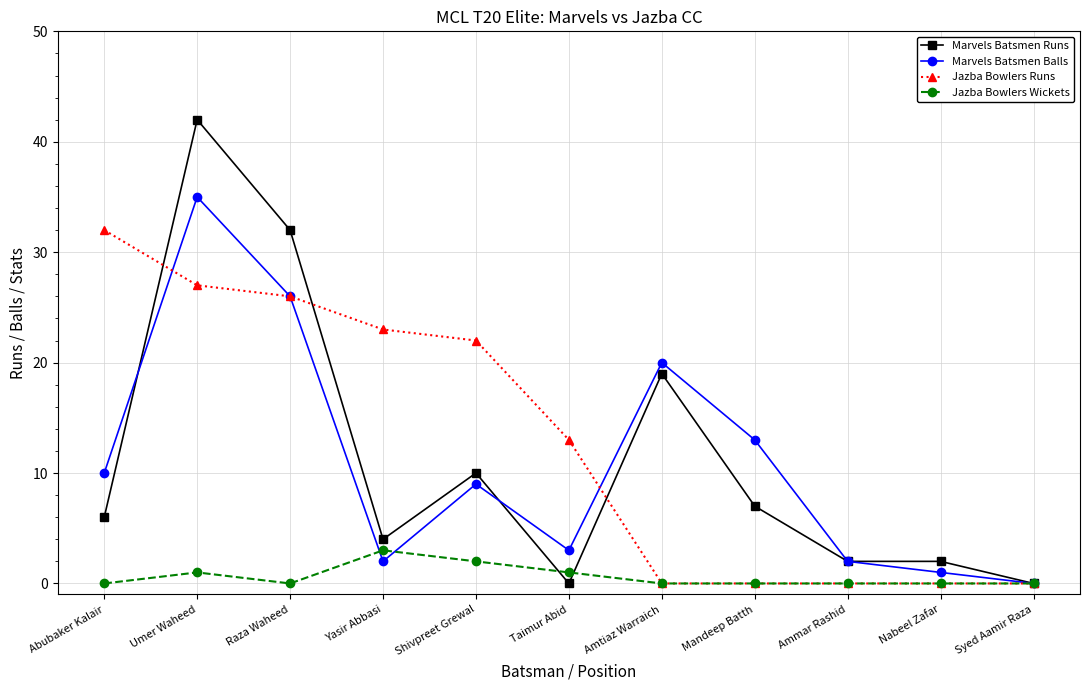

What is the label of the 7th point from the right?

Shivpreet Grewal